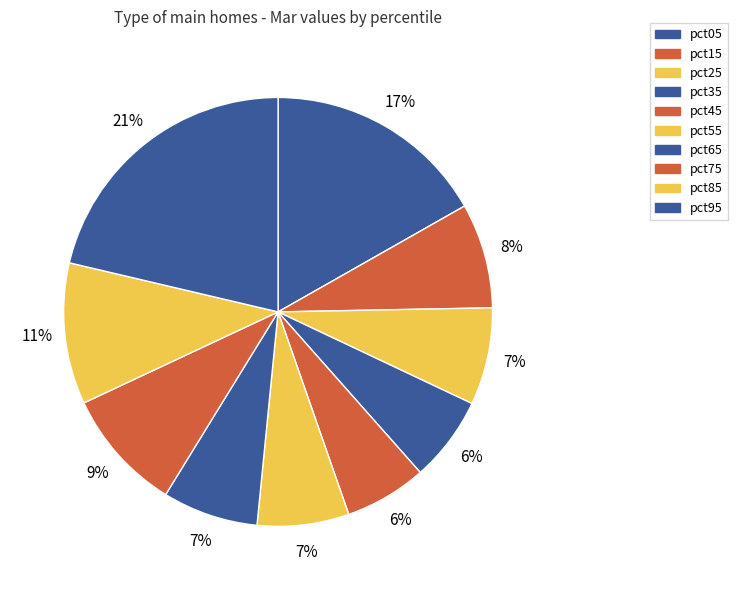

Is it true that pct65 is 17% of the pie?

False